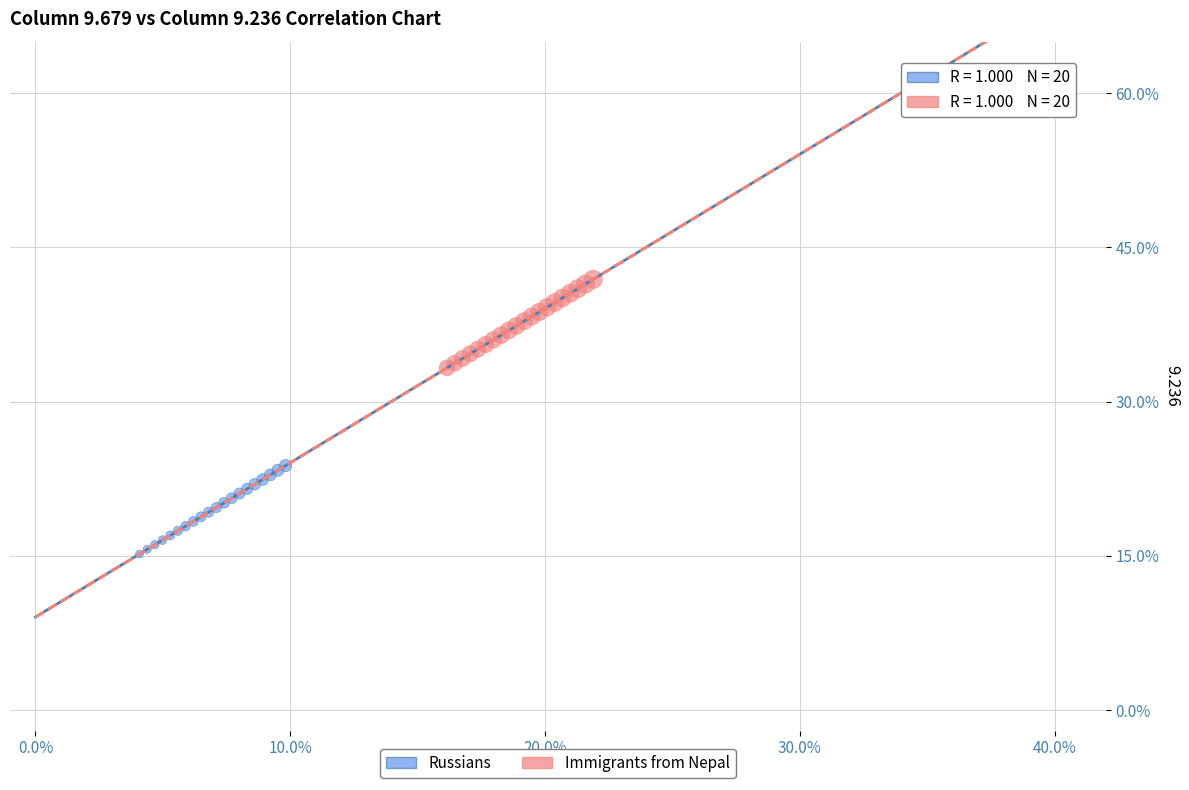

Which series reaches the minimum Y coordinate?

Russians